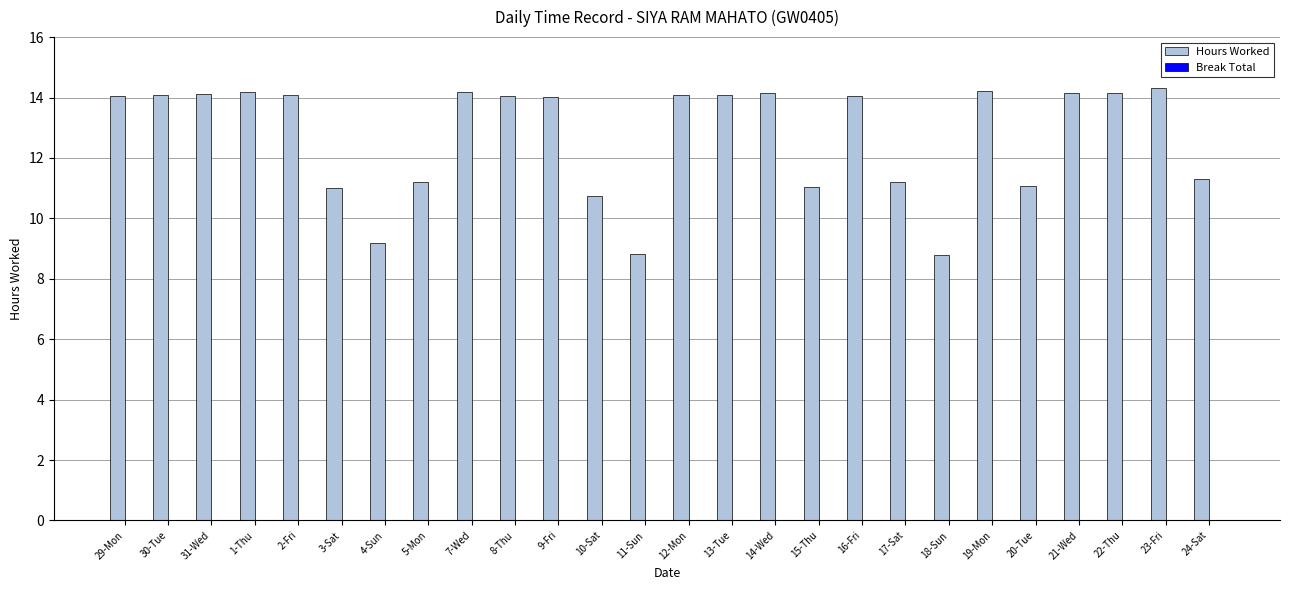

What is the sum of the values at 22-Thu and 8-Thu?

28.2